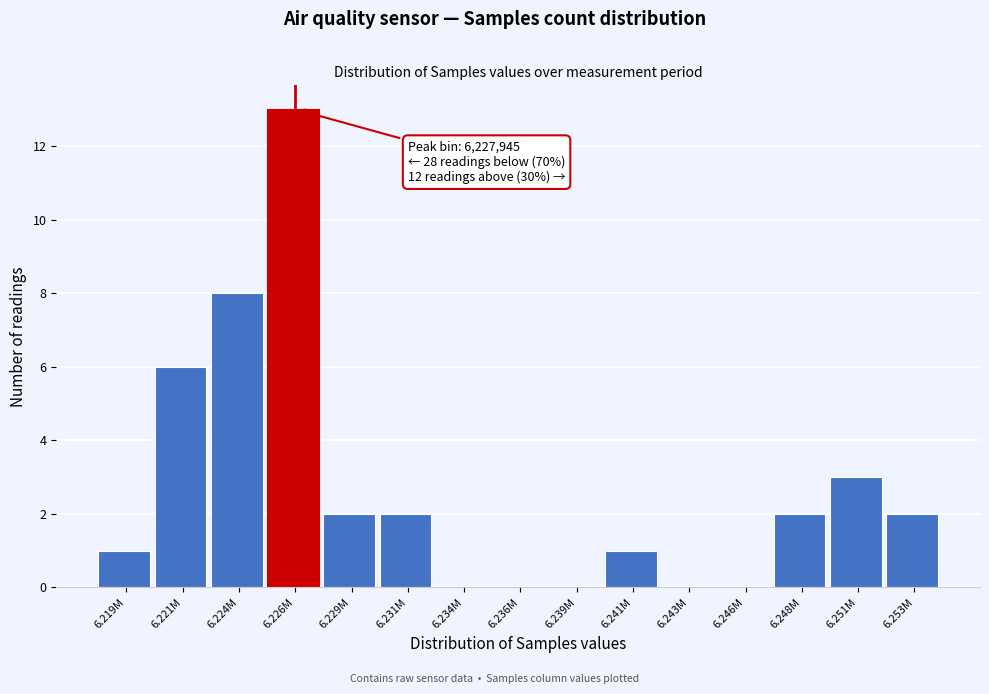

Reading right to left, transcribe all the data shown in this chart.

6.253M=2	6.251M=3	6.248M=2	6.246M=0	6.243M=0	6.241M=1	6.239M=0	6.236M=0	6.234M=0	6.231M=2	6.229M=2	6.226M=13	6.224M=8	6.221M=6	6.219M=1